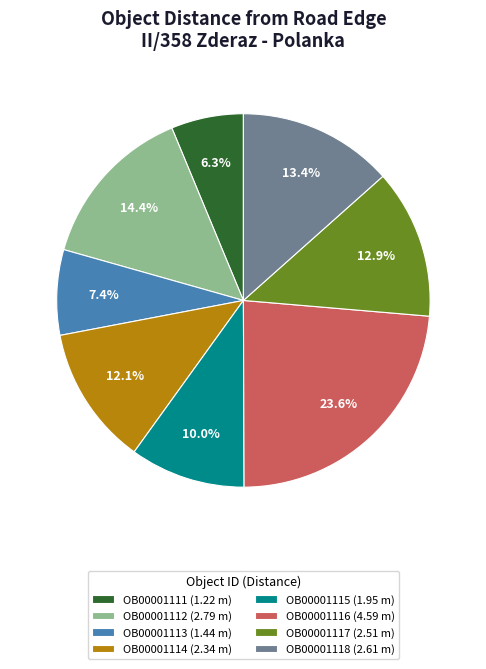

Rank the categories by value from lowest to highest.

OB00001111, OB00001113, OB00001115, OB00001114, OB00001117, OB00001118, OB00001112, OB00001116